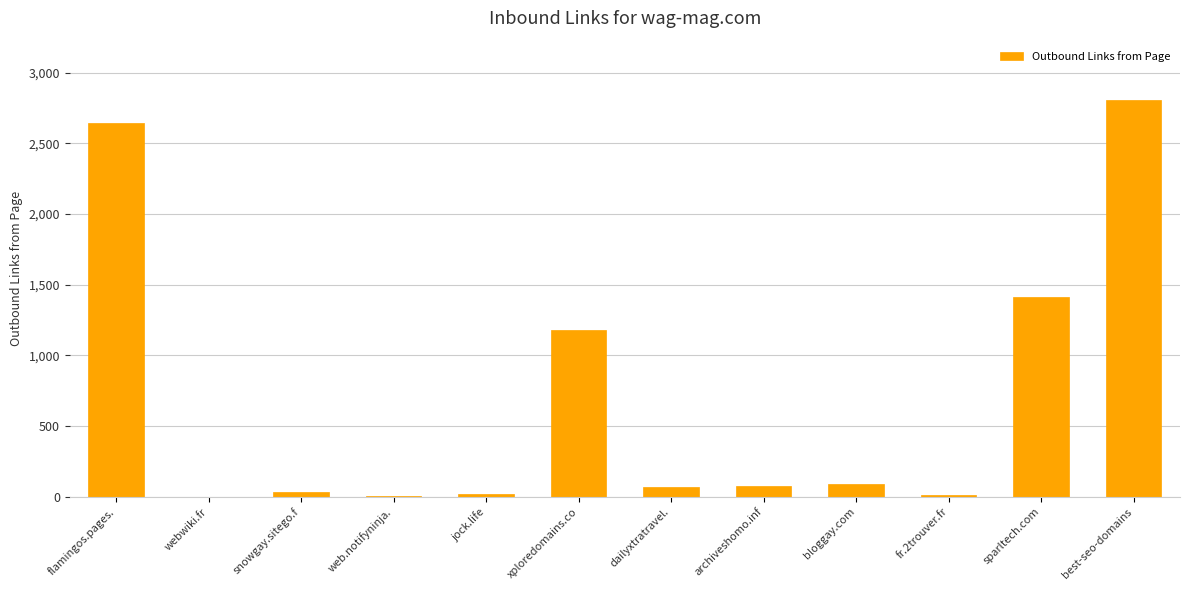

What is the ratio of the value at flamingos.pages. to the value at archiveshomo.inf?

33.9